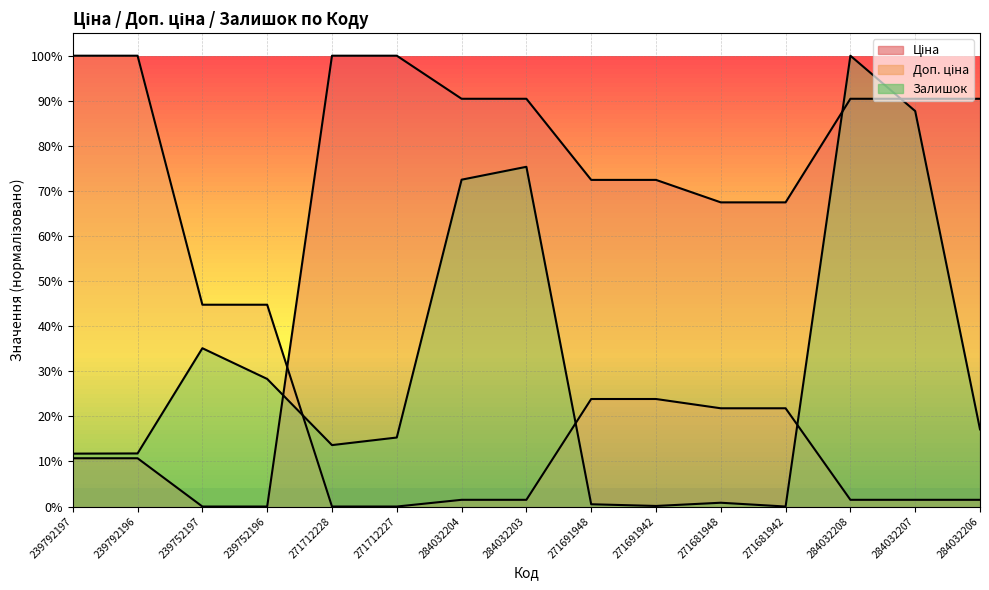

How many lines are shown in the chart?

3